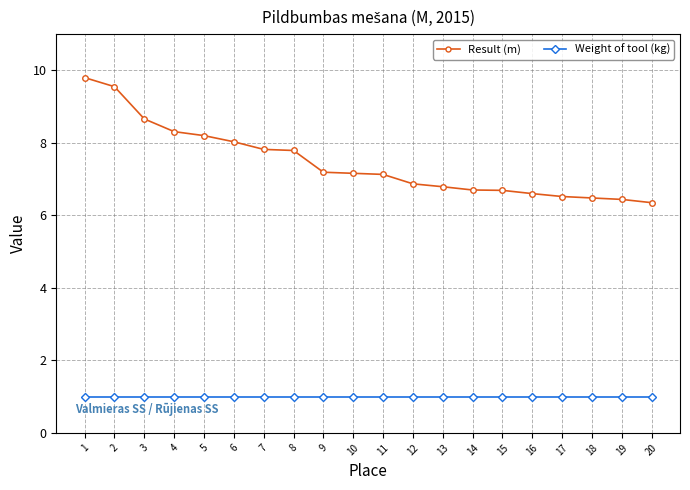

Which series has the widest spread of values?

Result (m)